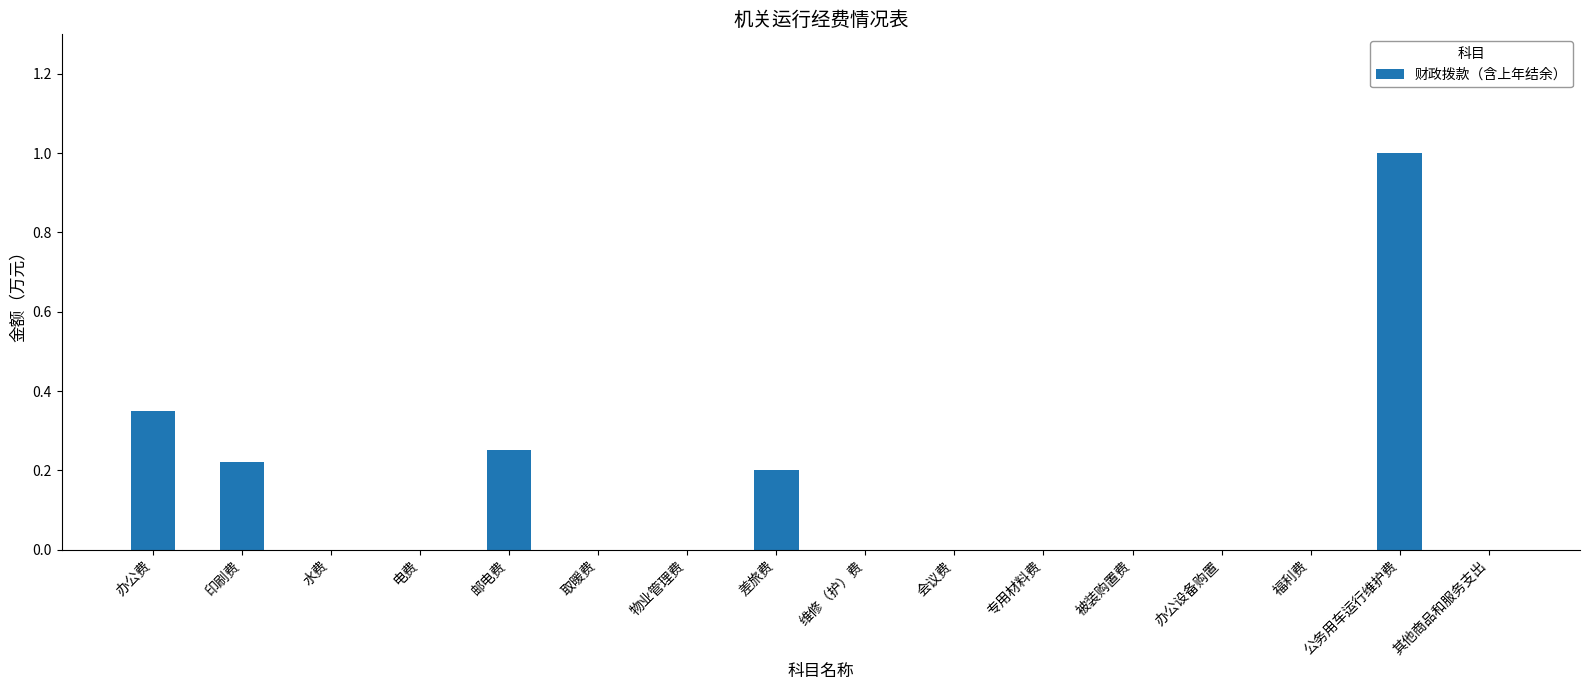

How many data points does each series have?

16